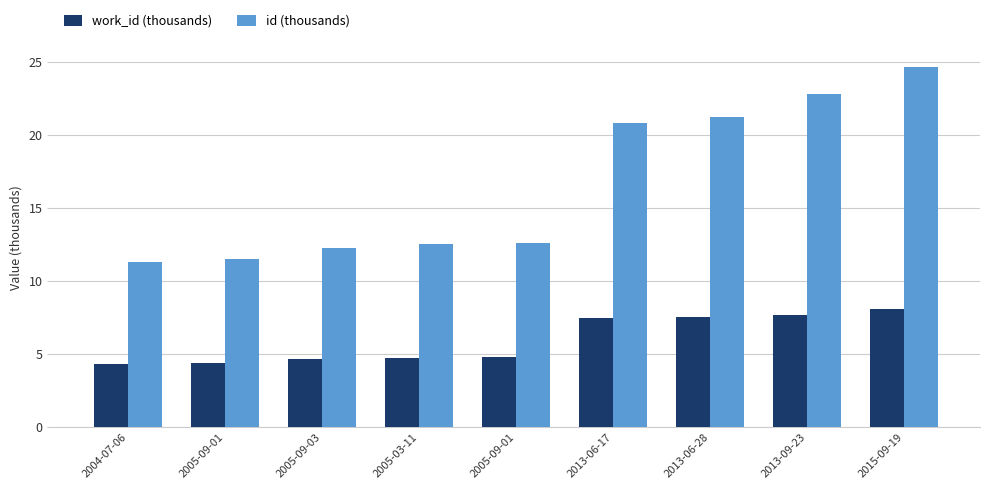

What are all the series names shown in the legend?

work_id (thousands), id (thousands)